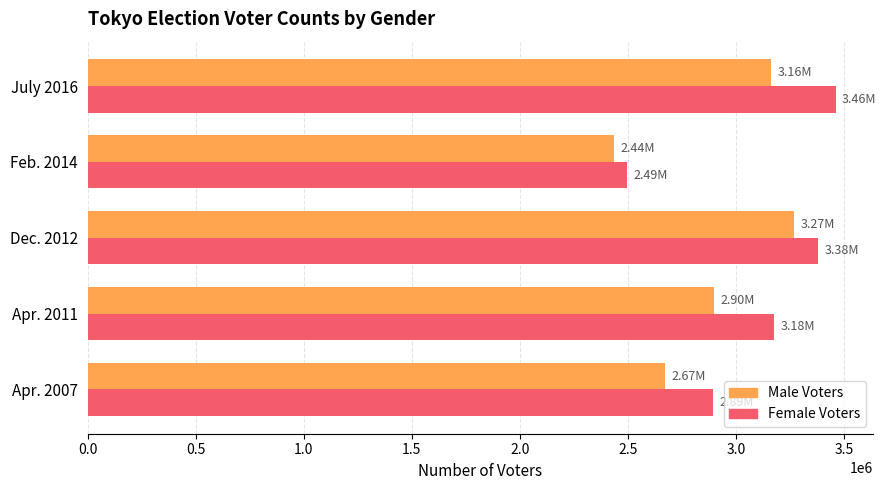

What is the difference between the second highest and second lowest values in the Male Voters series?

489258